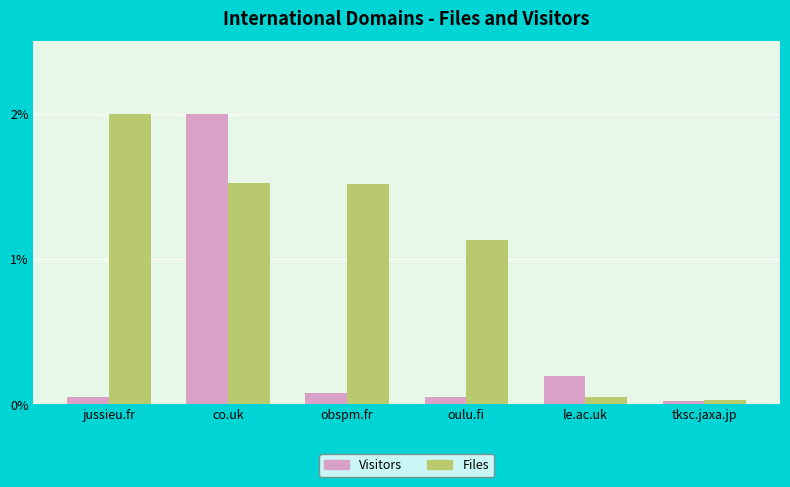

What is the difference between the maximum and second lowest values in the Files series?

1.9